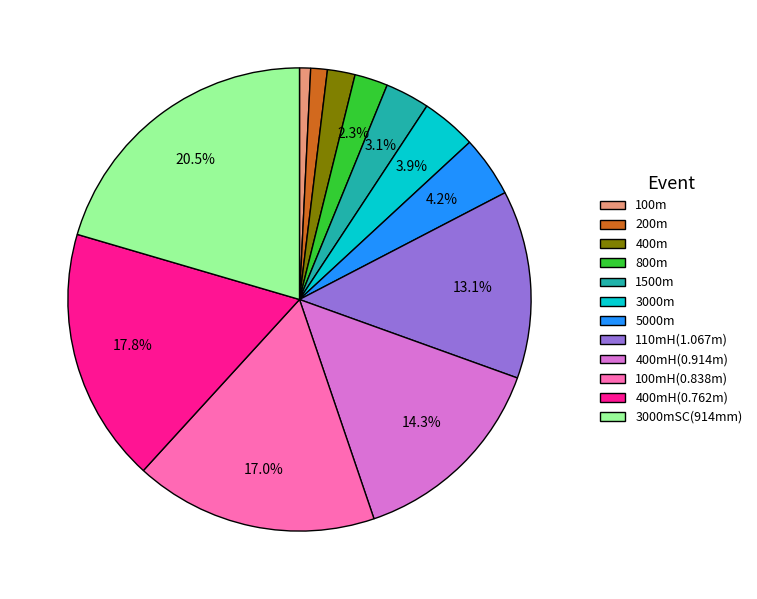

Is there any slice that represents more than half of the pie?

No